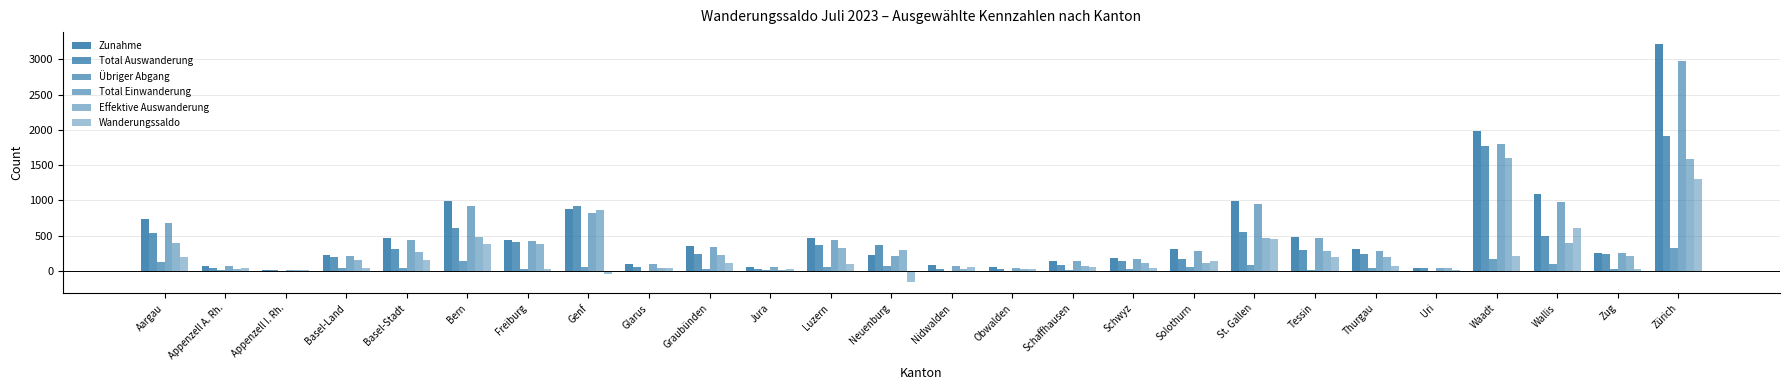

What is the difference between the maximum and minimum values in the Wanderungssaldo series?

1453